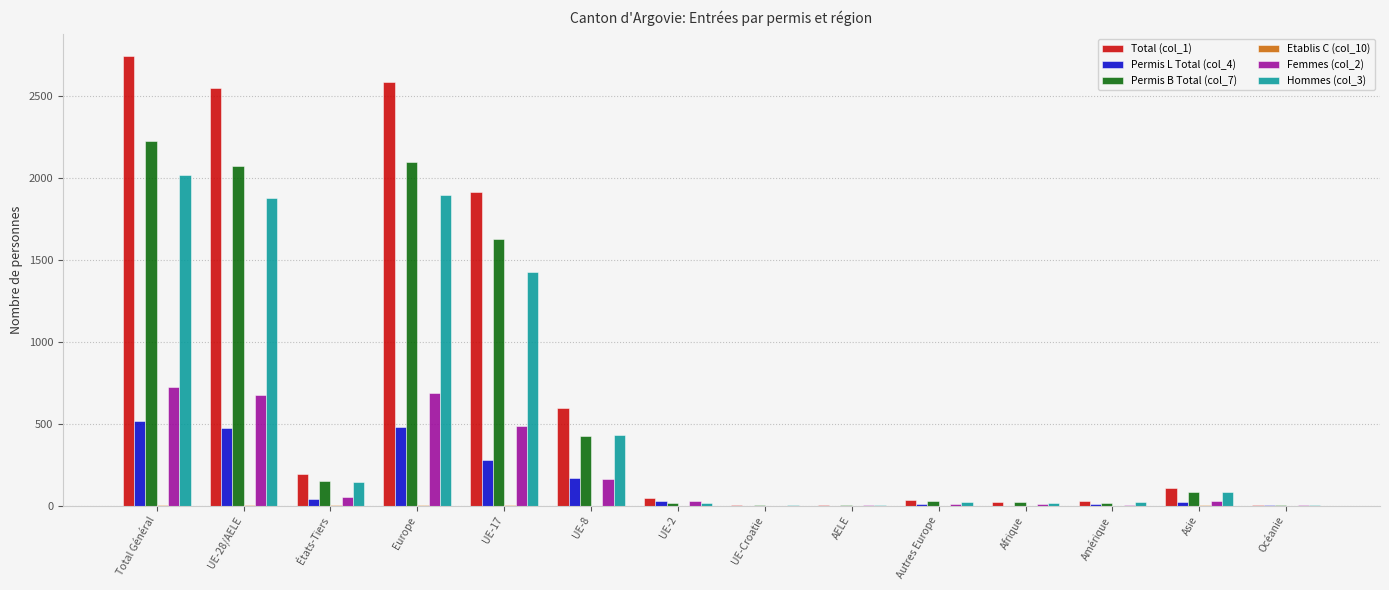

What is the spread (max minus min) of values at AELE?

3